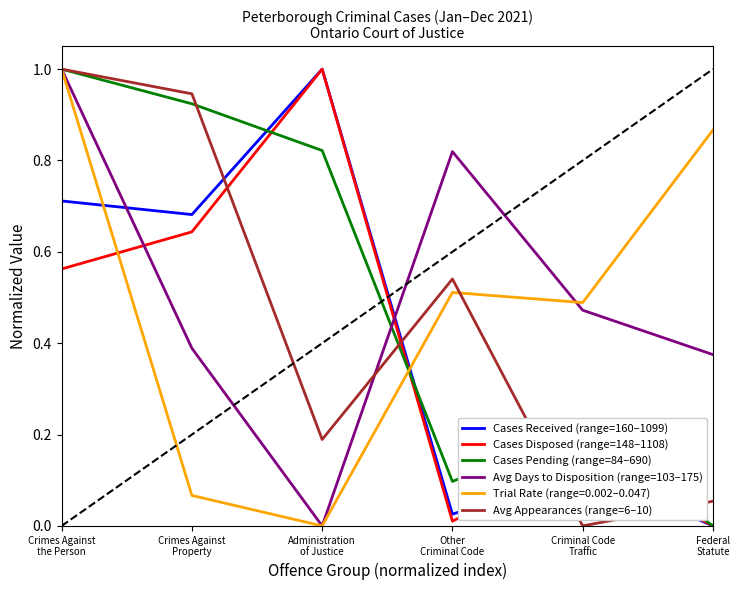

After their last crossing, which series has the higher values: Cases Received (range=160–1099) or Avg Days to Disposition (range=103–175)?

Avg Days to Disposition (range=103–175)